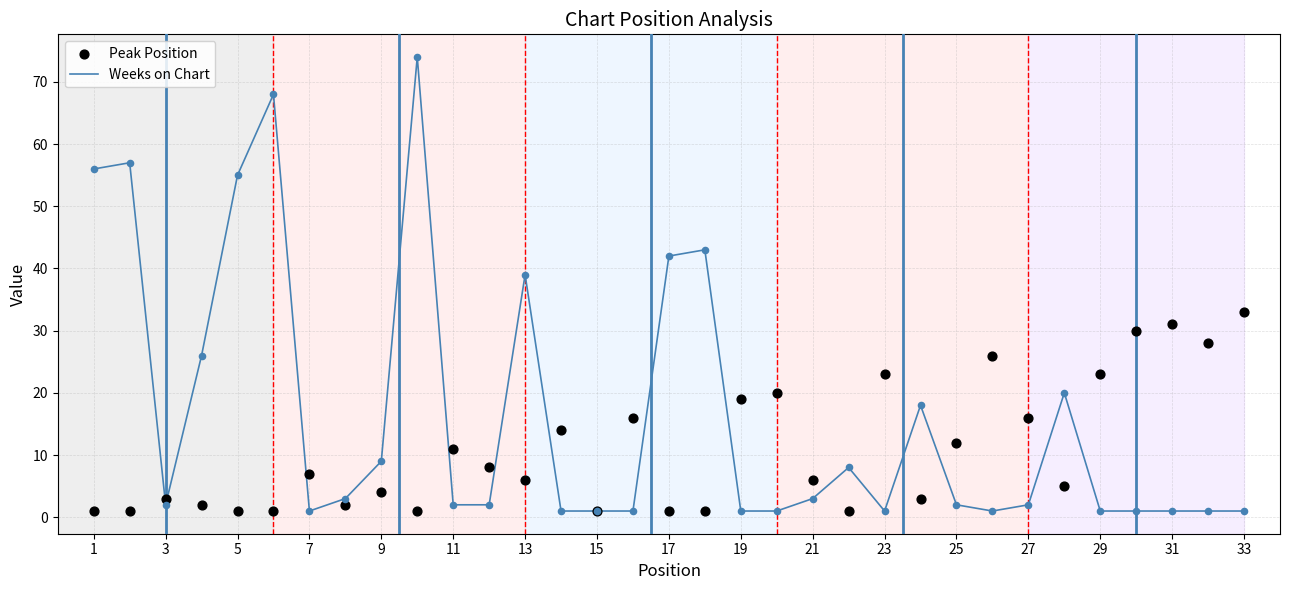

What are all the series names shown in the legend?

Weeks on Chart, Peak Position